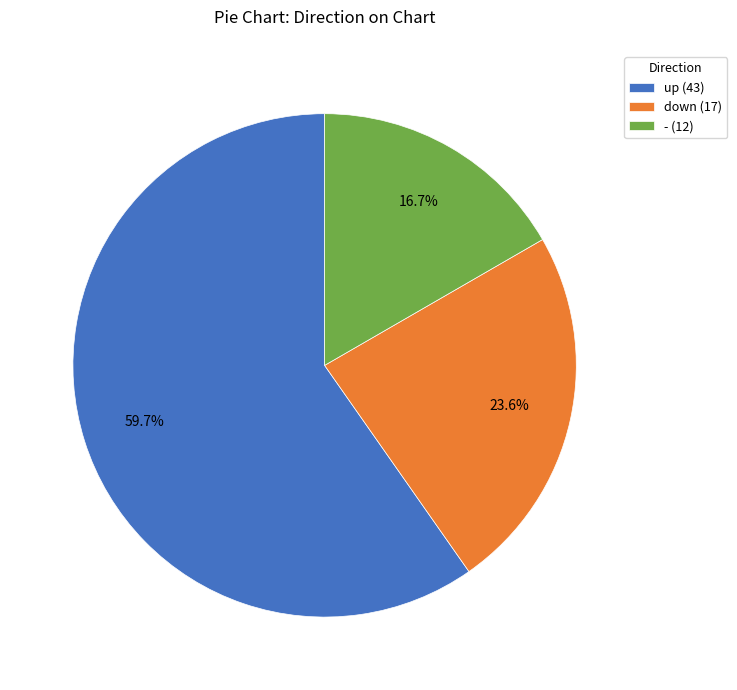

Rank the categories by value from lowest to highest.

-, down, up